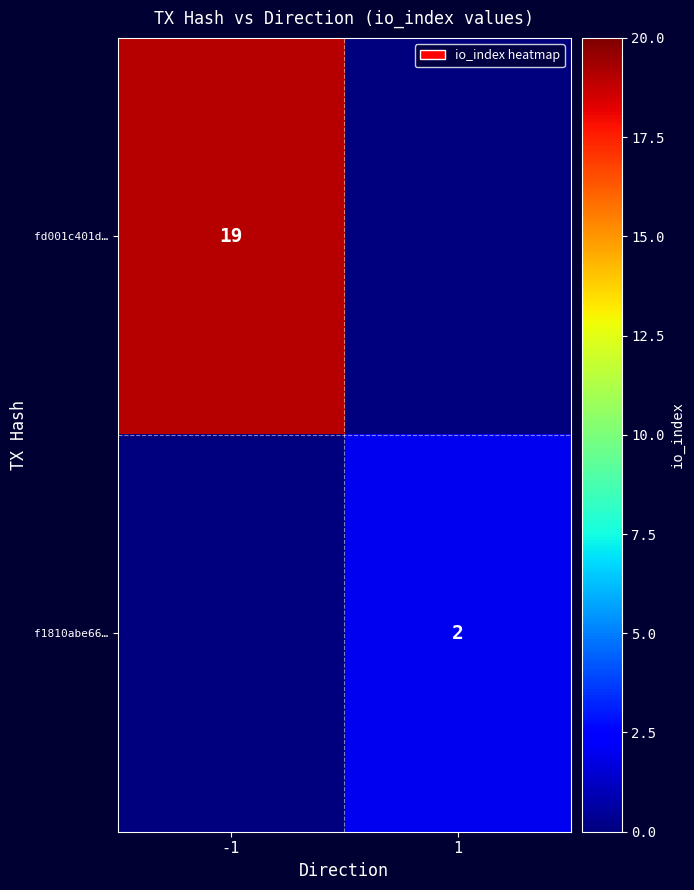

What is the total value across all series at 1?

2